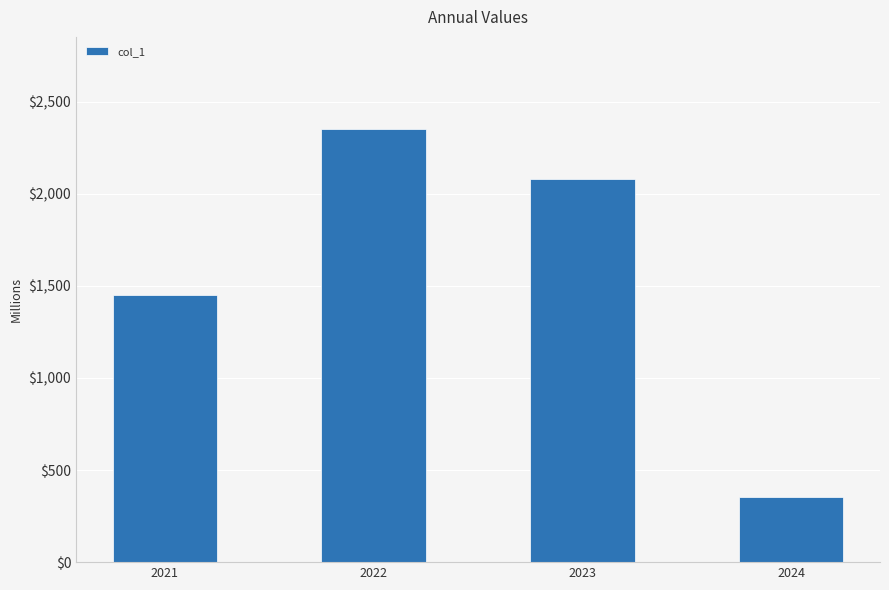

Where does the data first go above 2080?

2022